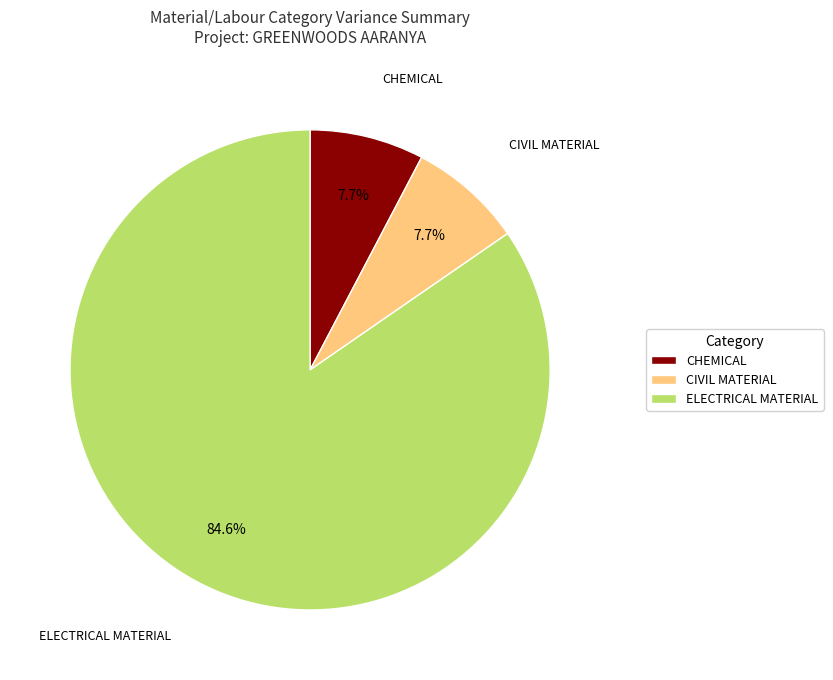

What is the largest slice in the pie chart?

ELECTRICAL MATERIAL